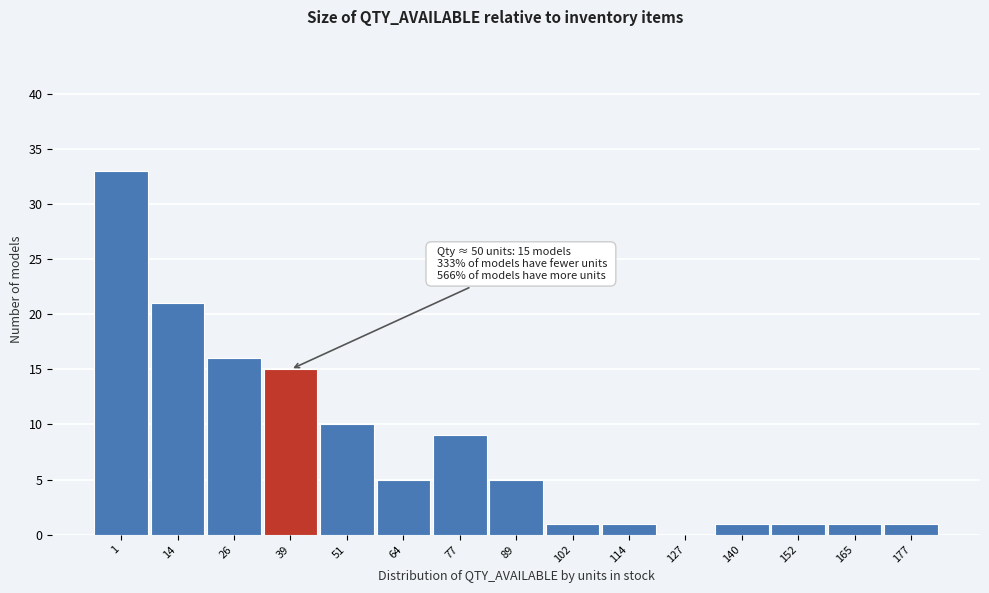

Reading left to right, transcribe all the data shown in this chart.

1=33	14=21	26=16	39=15	51=10	64=5	77=9	89=5	102=1	114=1	127=0	140=1	152=1	165=1	177=1